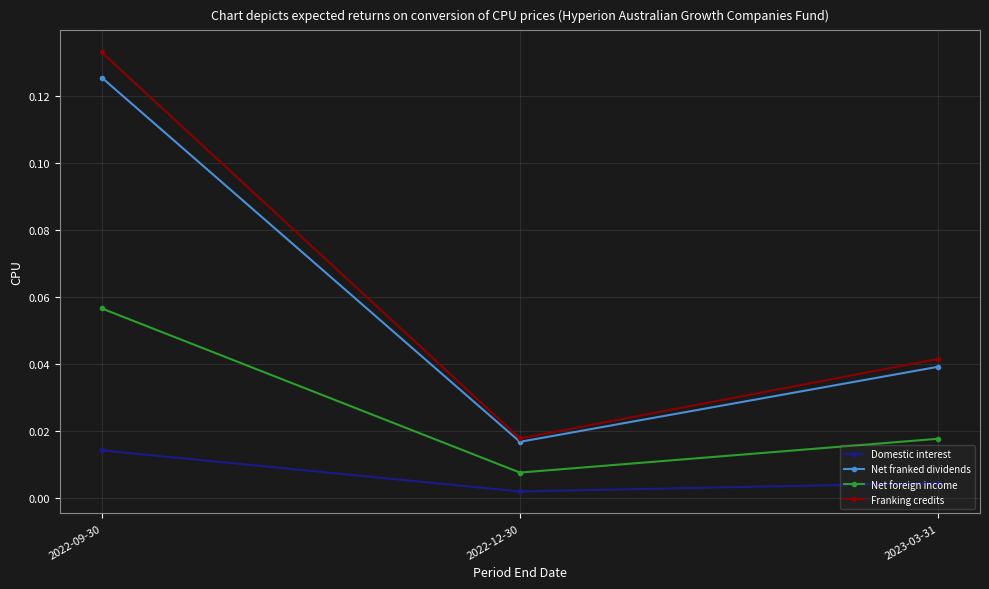

List the labels in order of Franking credits value, largest first.

2022-09-30, 2023-03-31, 2022-12-30